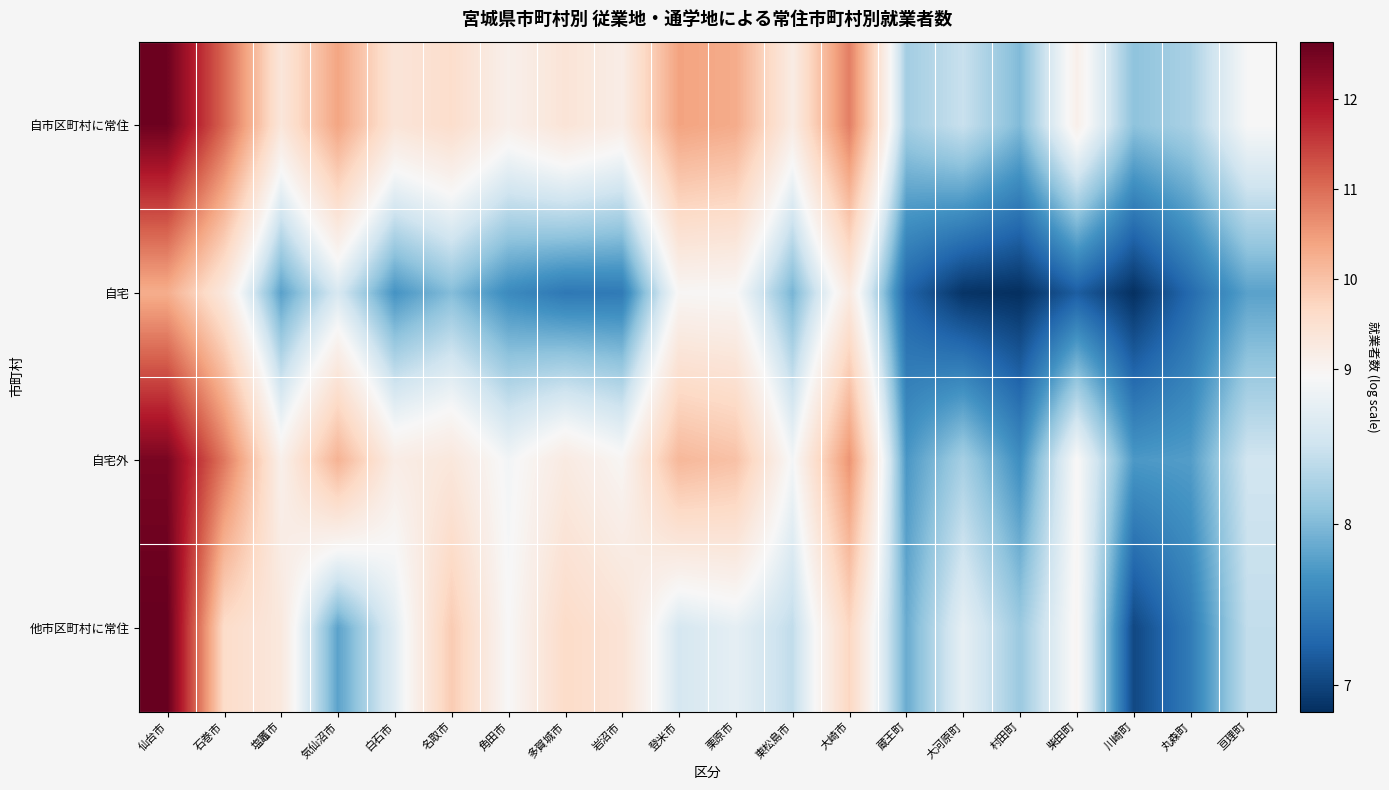

Rank the series by their average value, from highest to lowest.

自市区町村に常住, 自宅外, 他市区町村に常住, 自宅